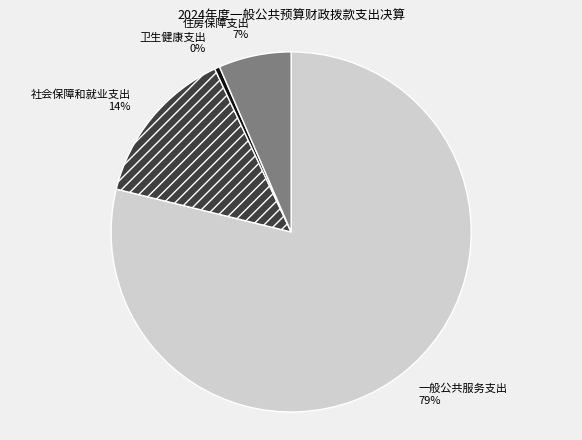

Which has a higher value, 一般公共服务支出 or 社会保障和就业支出?

一般公共服务支出